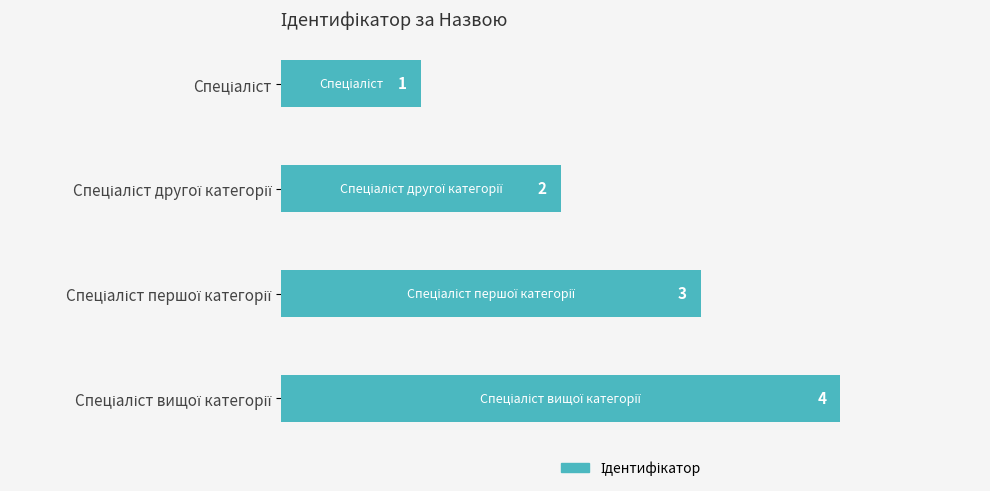

What is the difference between the maximum and minimum values?

3